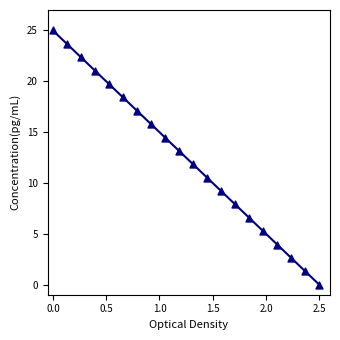

What is the range of X values (max minus min)?

2.5